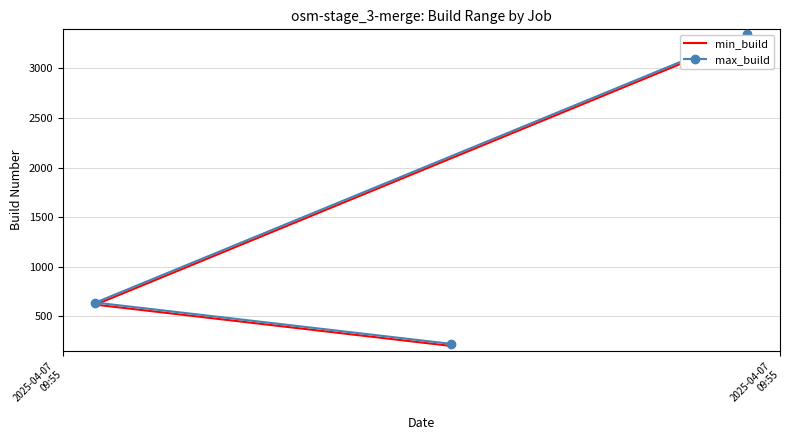

What is the minimum value shown in the chart?

203